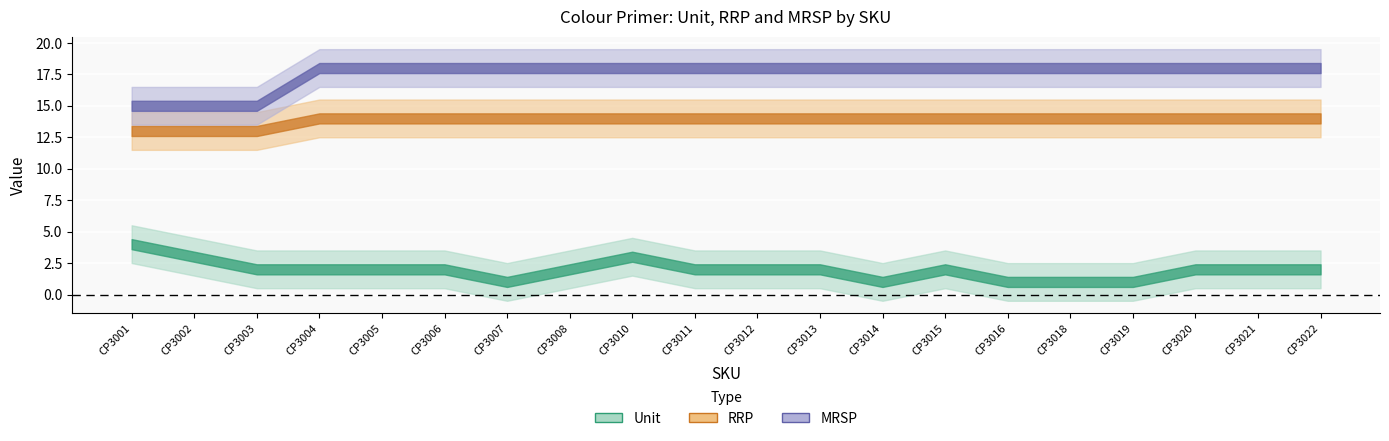

Between CP3008 and CP3021, which is larger?

CP3008